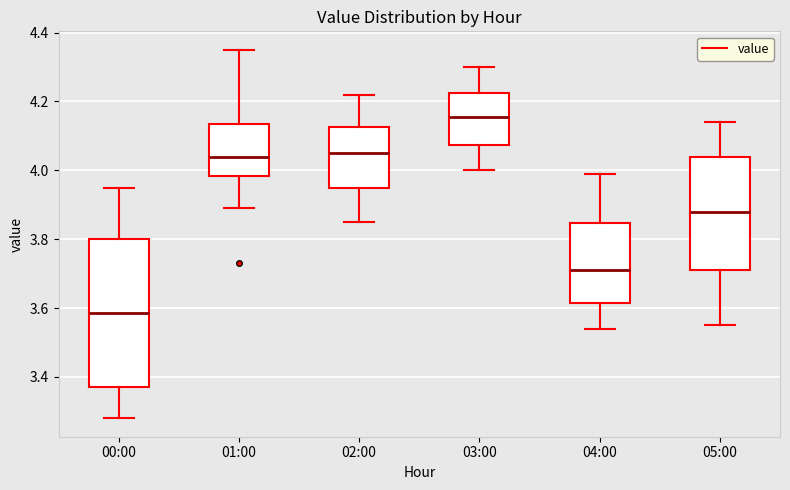

Where is the lower edge of the box for 04:00 on the y-axis? The values are not printed on the chart, so give them approximately, as read against the axis.

3.62